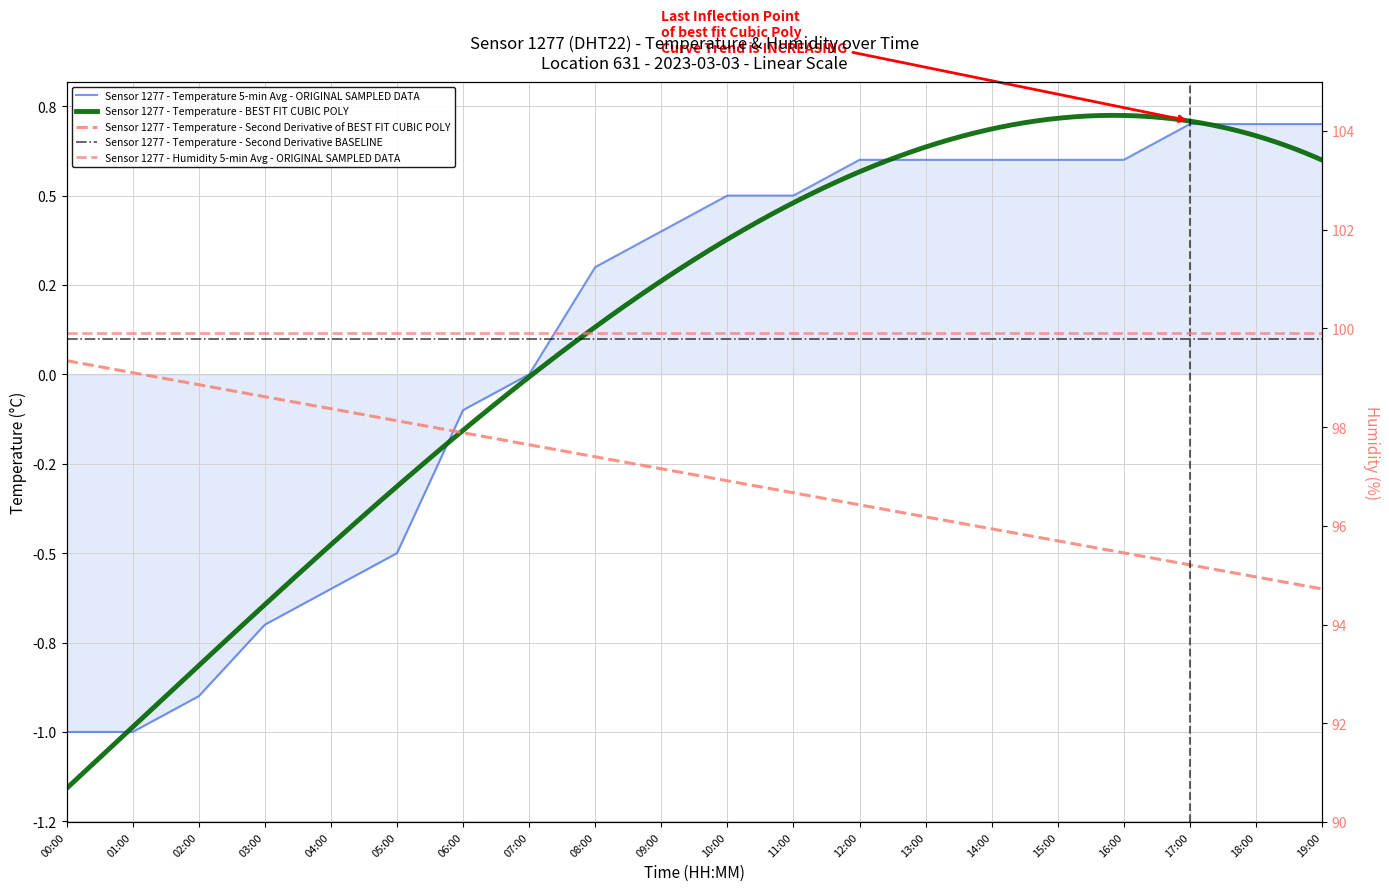

What is the change in value from 09:00 to 14:00?

+0.2